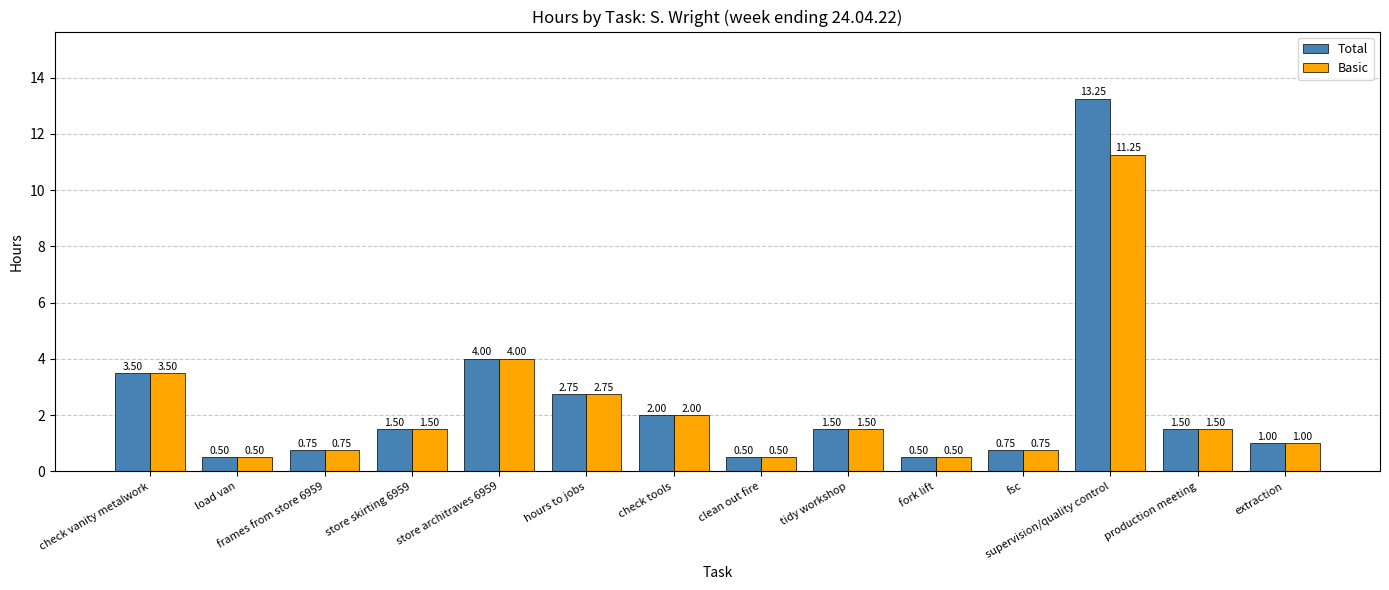

What is the label of the 1st bar from the right?

extraction